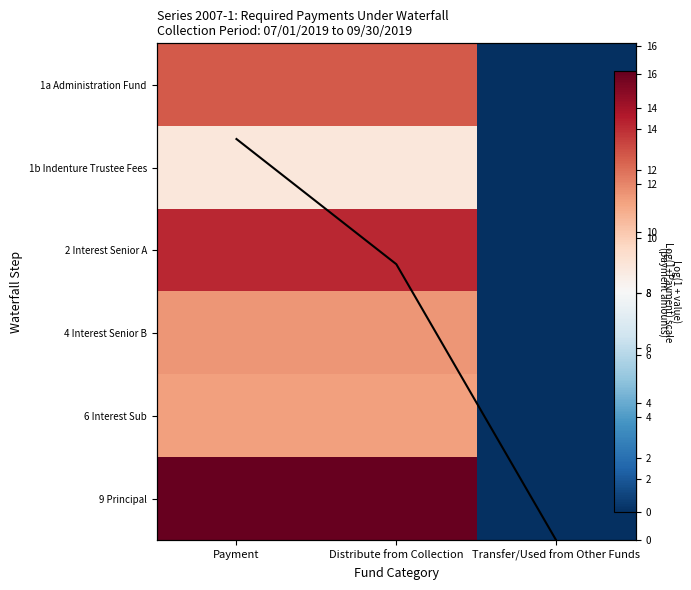

Which category has the lowest value in the 1b Indenture Trustee Fees series?

Transfer/Used from Other Funds